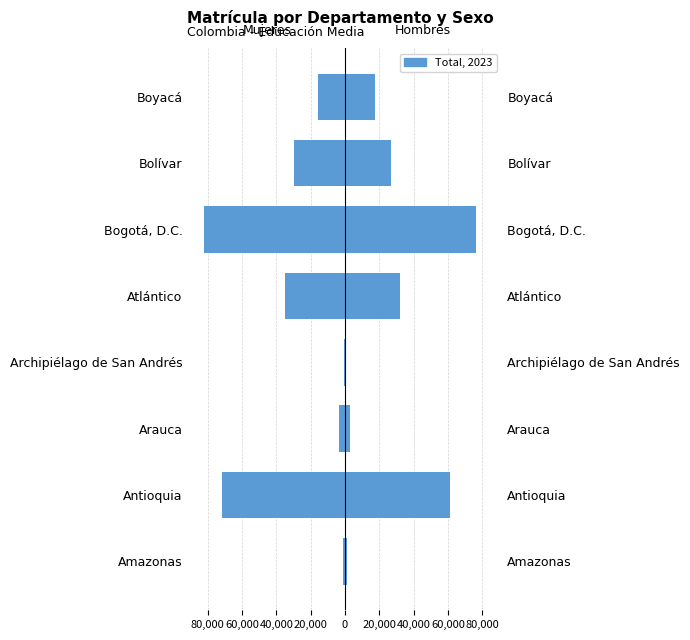

How many data points in Hombres are less than 26694?

4